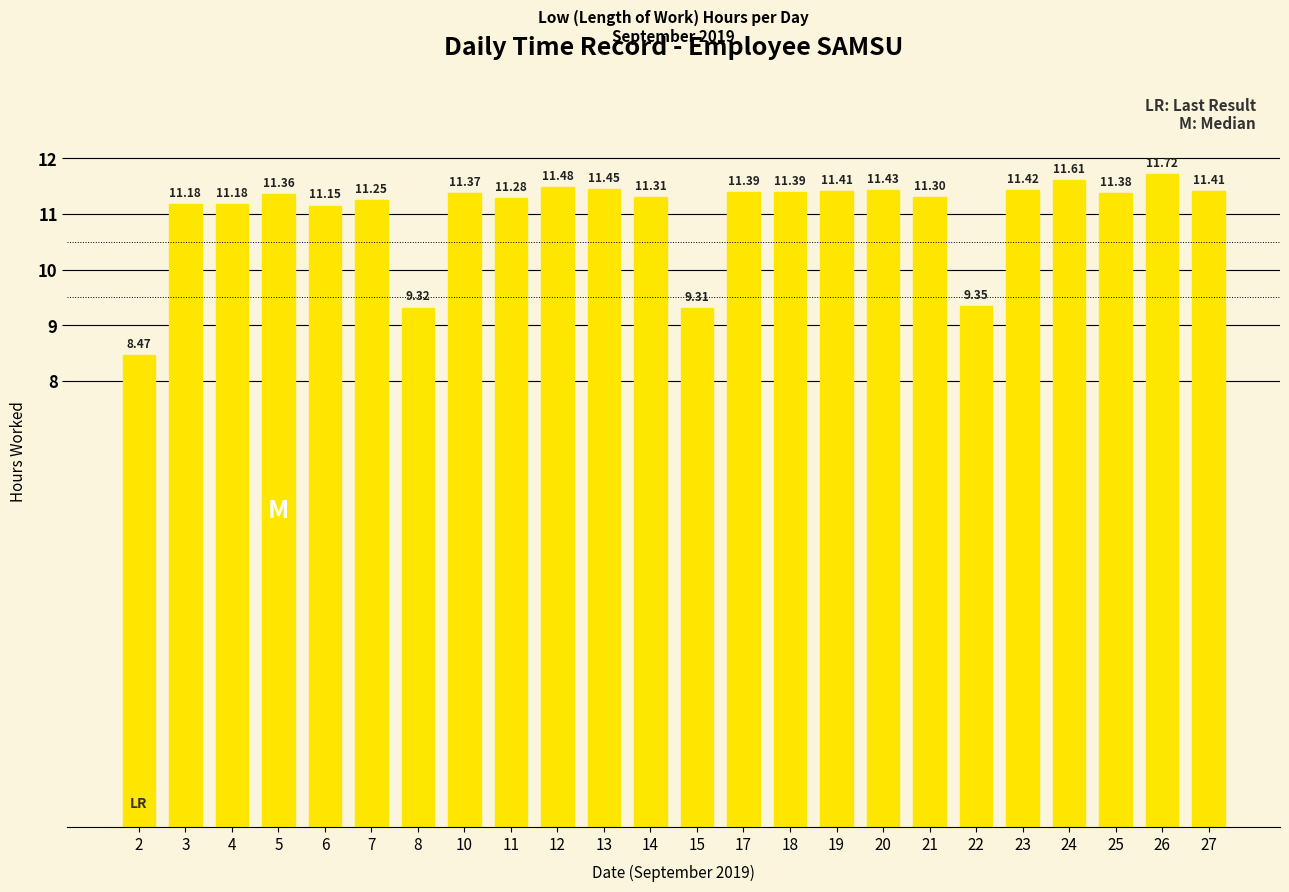

Does the chart contain stacked bars?

No